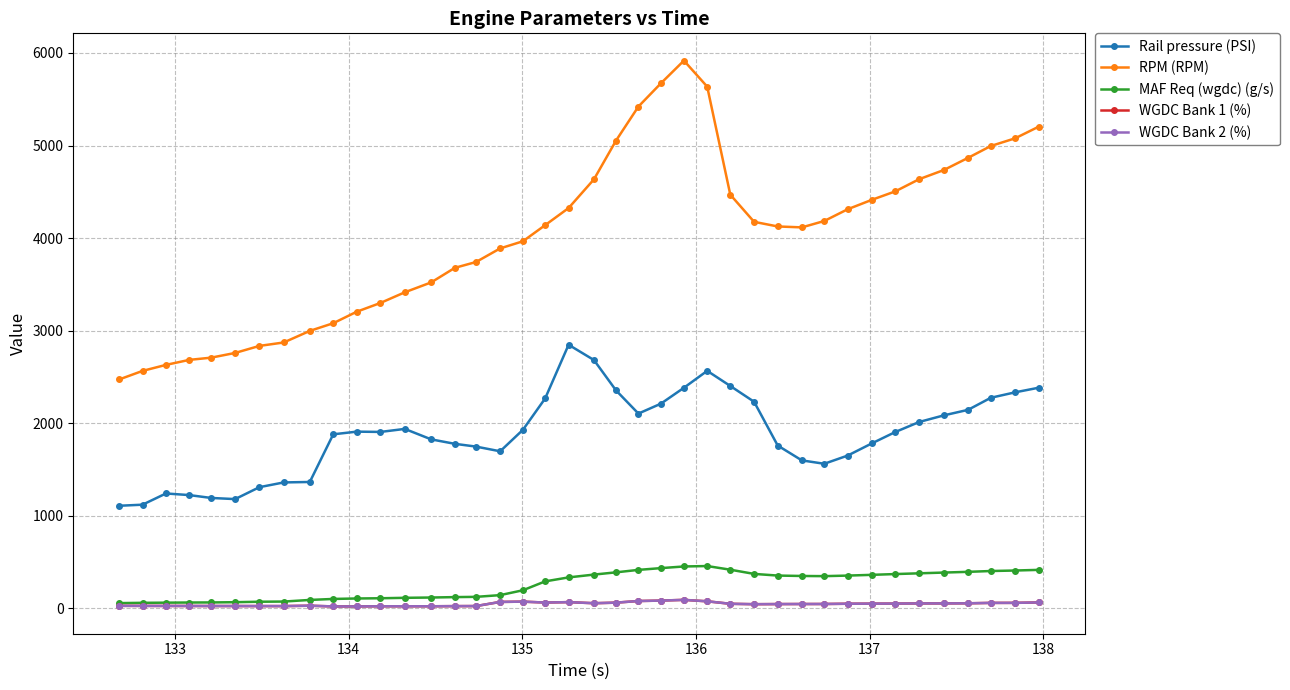

True or false: WGDC Bank 1 (%) has more than 1 points higher than both neighbors.

True